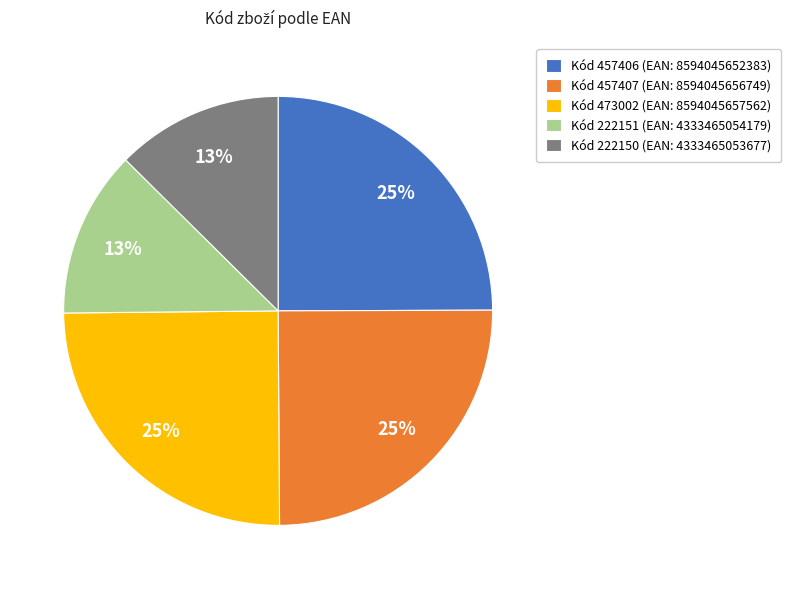

Which has a higher value, Kód 457407 (EAN: 8594045656749) or Kód 222151 (EAN: 4333465054179)?

Kód 457407 (EAN: 8594045656749)